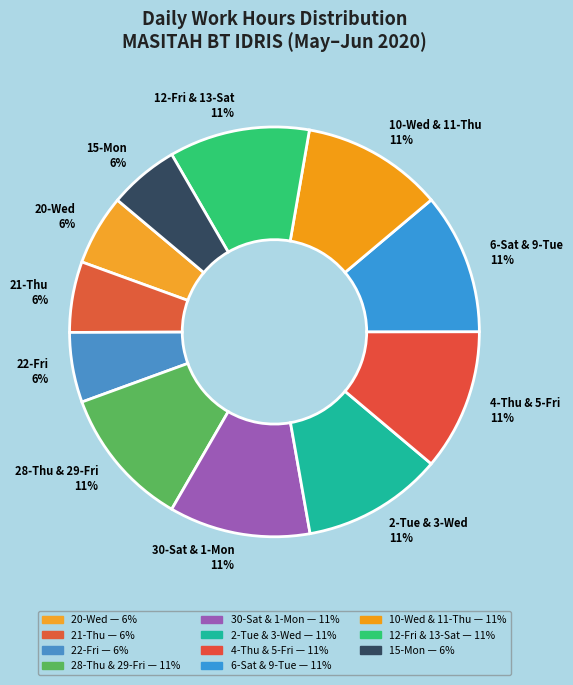

Approximately how many times larger is the value at 15-Mon compared to 28-Thu & 29-Fri?

0.5